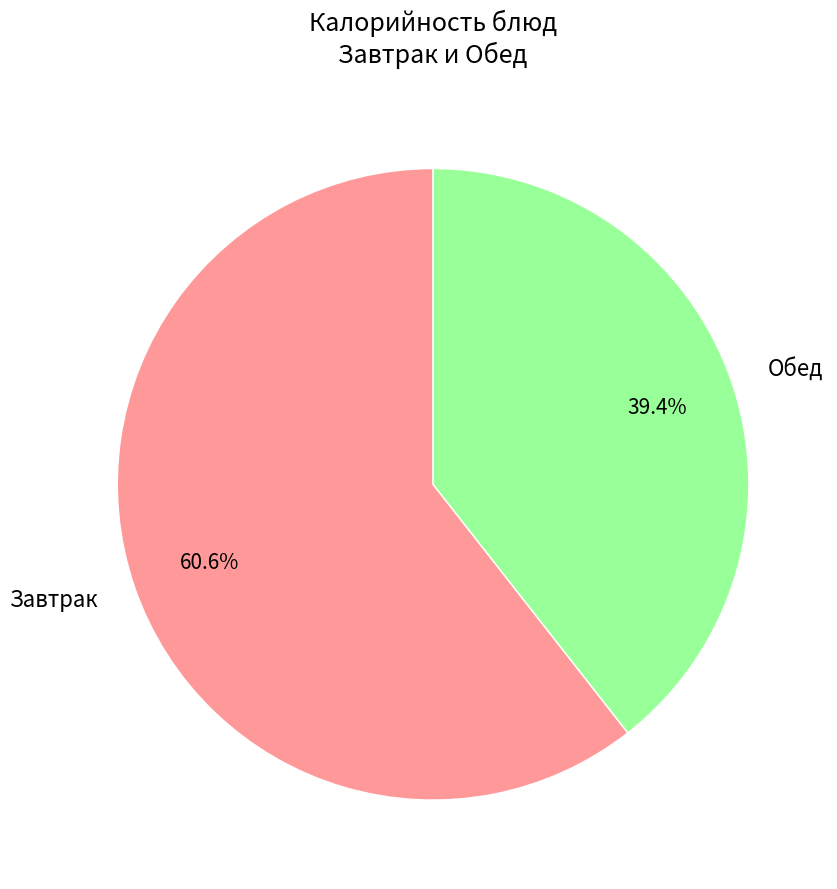

To the nearest percent, what is the difference between the largest and smallest slice percentages?

21%